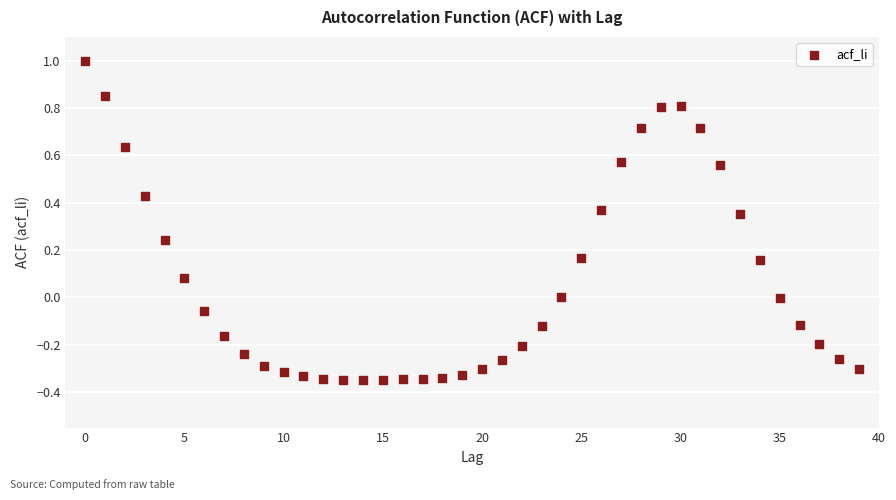

What is the range of Y values (max minus min)?

1.3